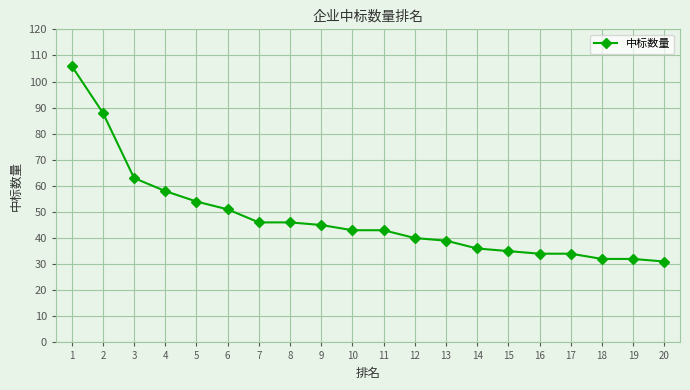

At which label is the value closest to 68?

3